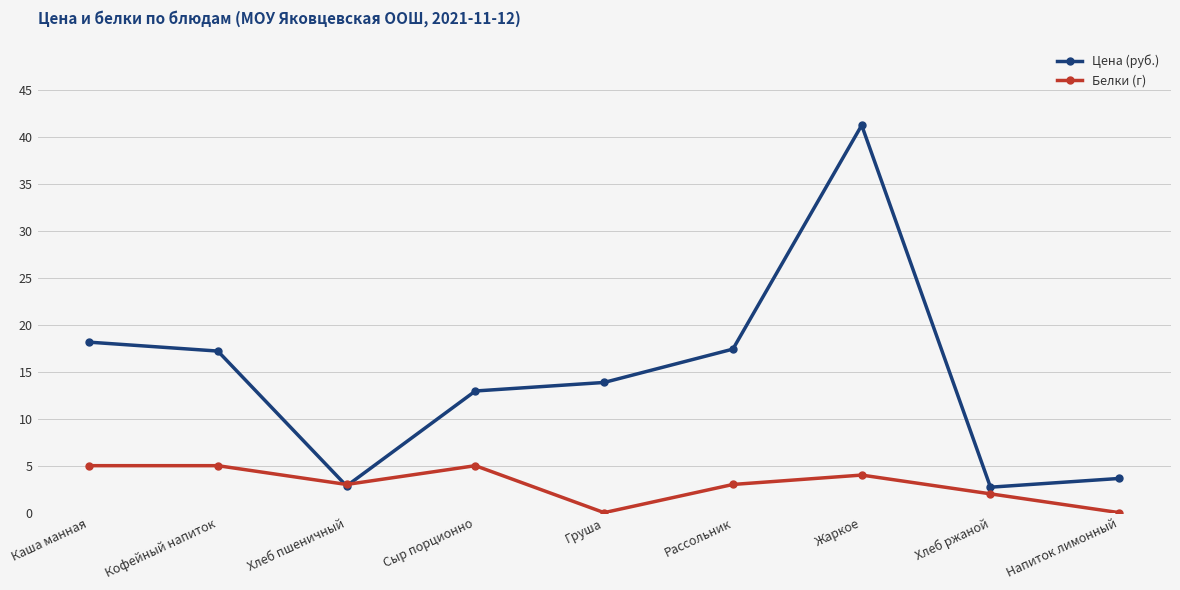

At Кофейный напиток, list the series in order from largest to smallest.

Цена (руб.), Белки (г)